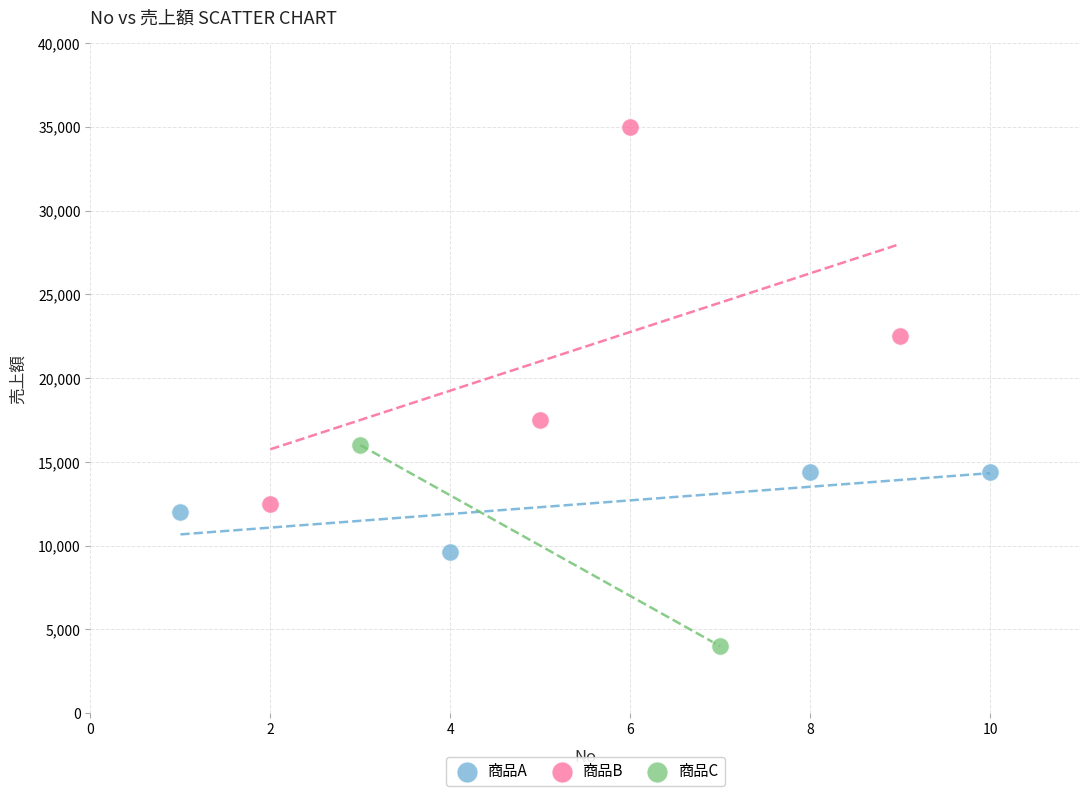

What are all the series names shown in the legend?

商品A, 商品B, 商品C